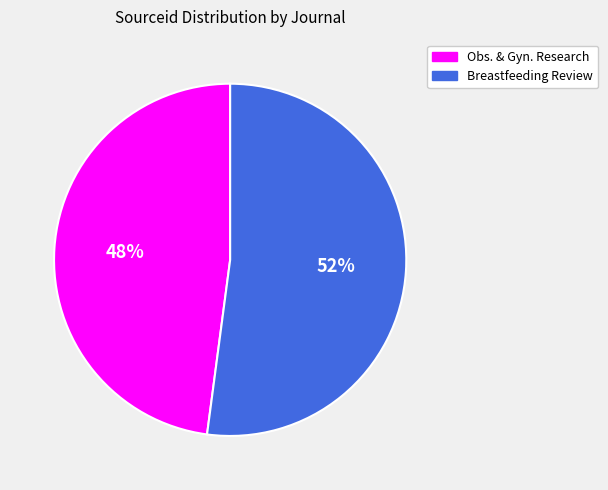

To the nearest percent, what is the difference between the largest and smallest slice percentages?

4%